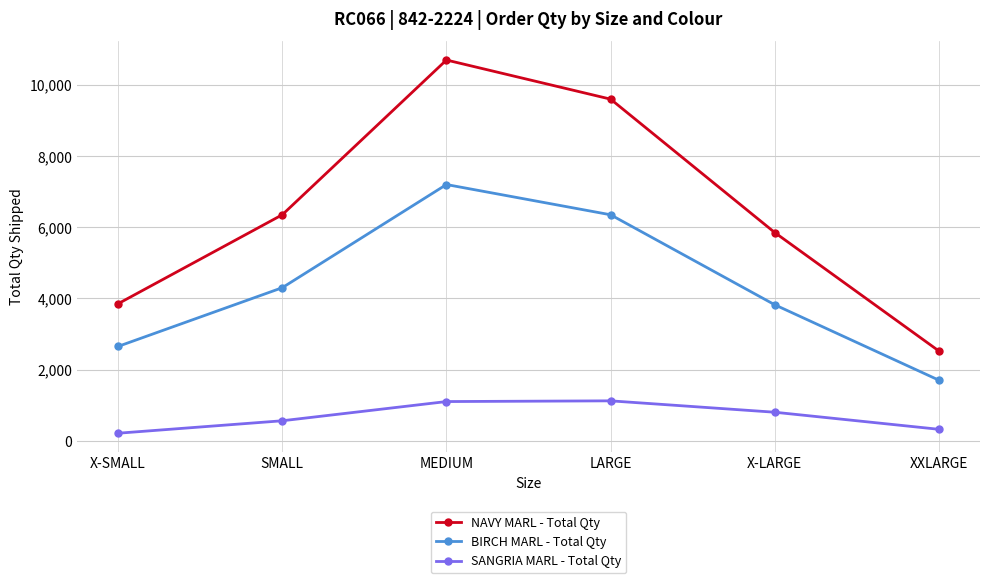

What is the difference between the maximum and minimum values in the NAVY MARL - Total Qty series?

8180